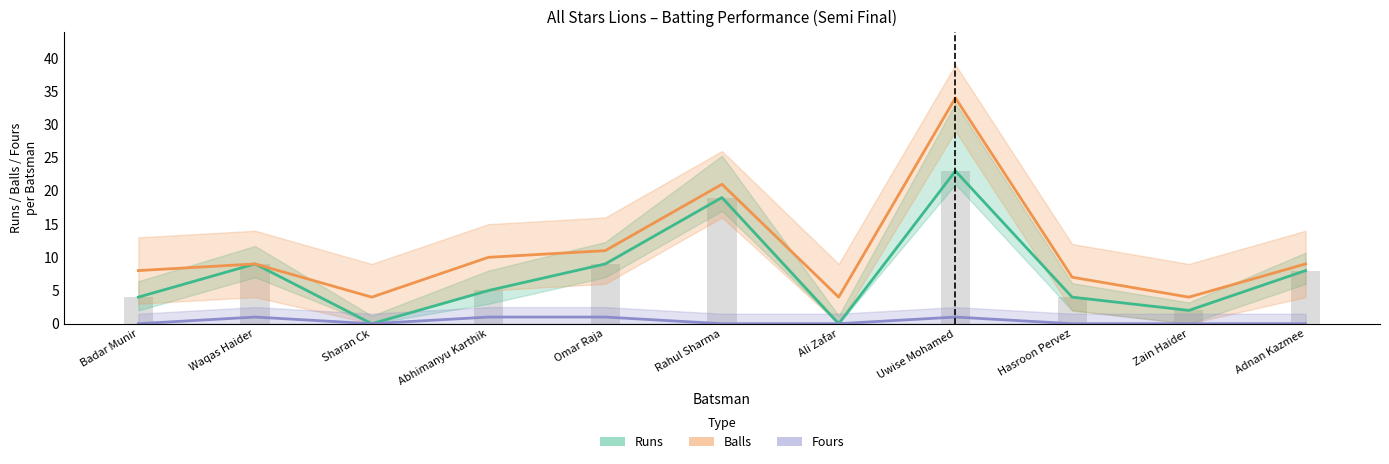

How many Fours values are between 0 and 1?

11